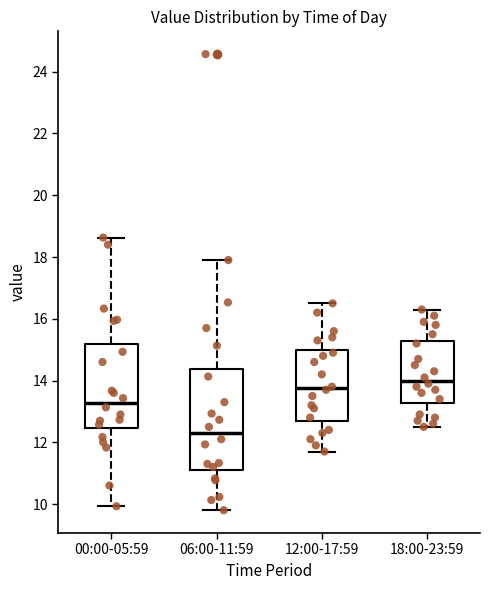

Which box has the highest median line?

18:00-23:59